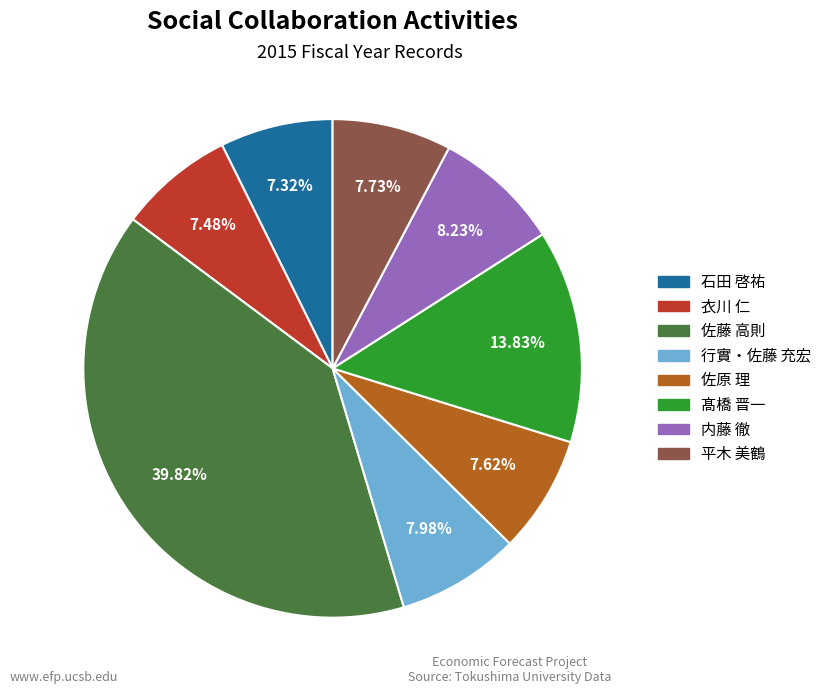

Does any single category account for the majority?

No